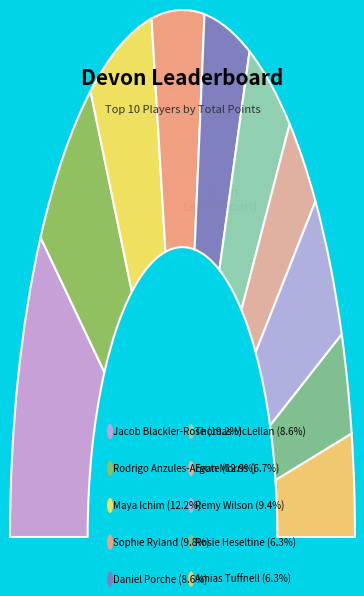

How many segments does this pie chart have?

10